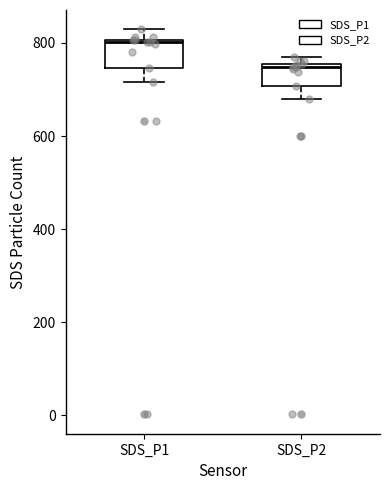

Reading left to right, transcribe this box plot: for each box, give where its median line is, the range the box spans, and where its two whiskers end, as read against the y-axis. The values are not printed on the chart, so give them approximately, as read against the axis.

SDS_P1: median 800, box 740 to 800, whiskers 720 to 820
SDS_P2: median 740, box 700 to 760, whiskers 680 to 780